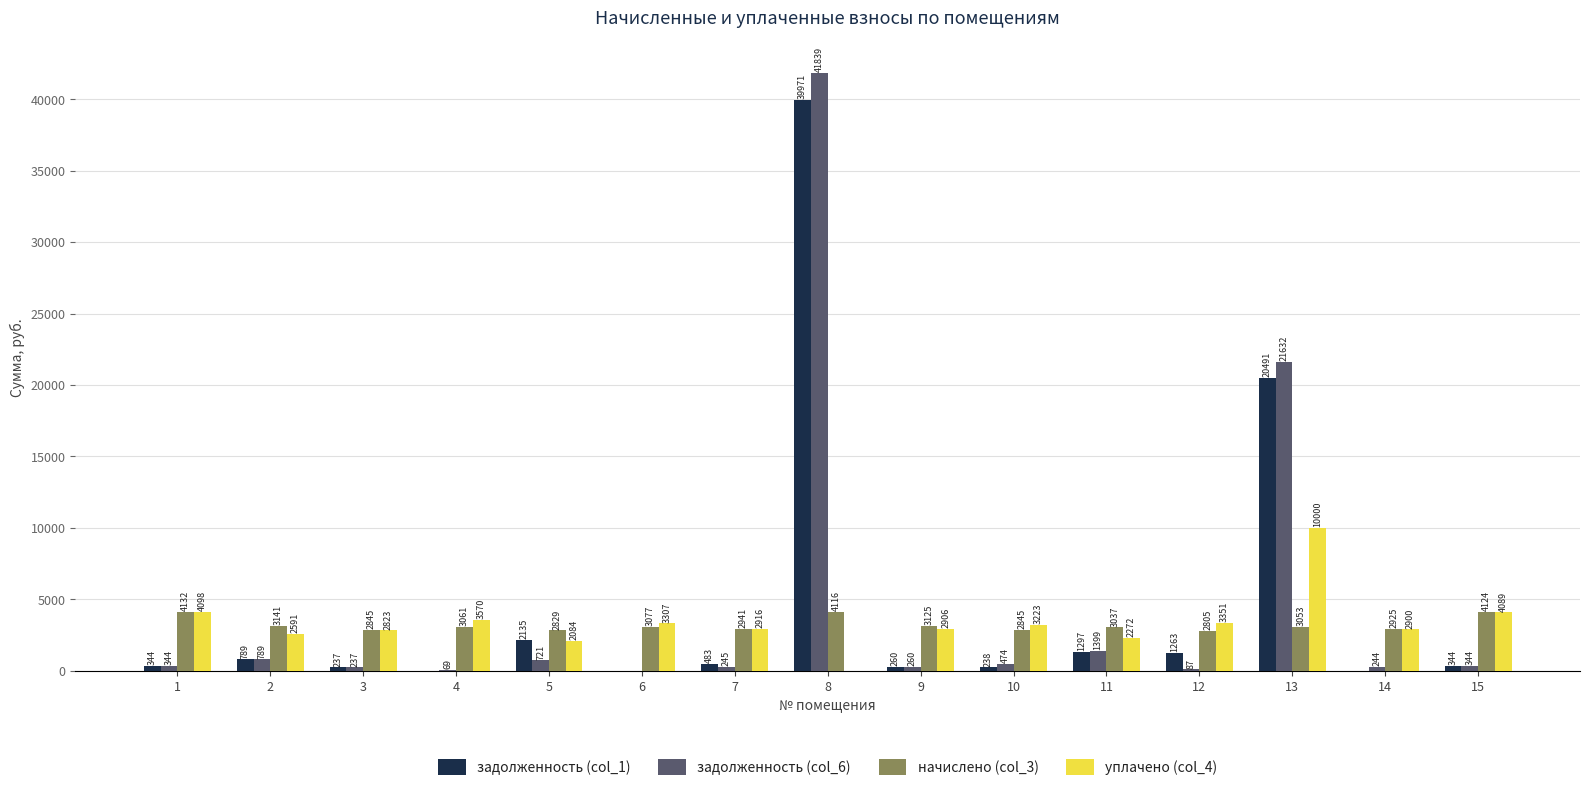

At which category is the sum across all series the highest?

8